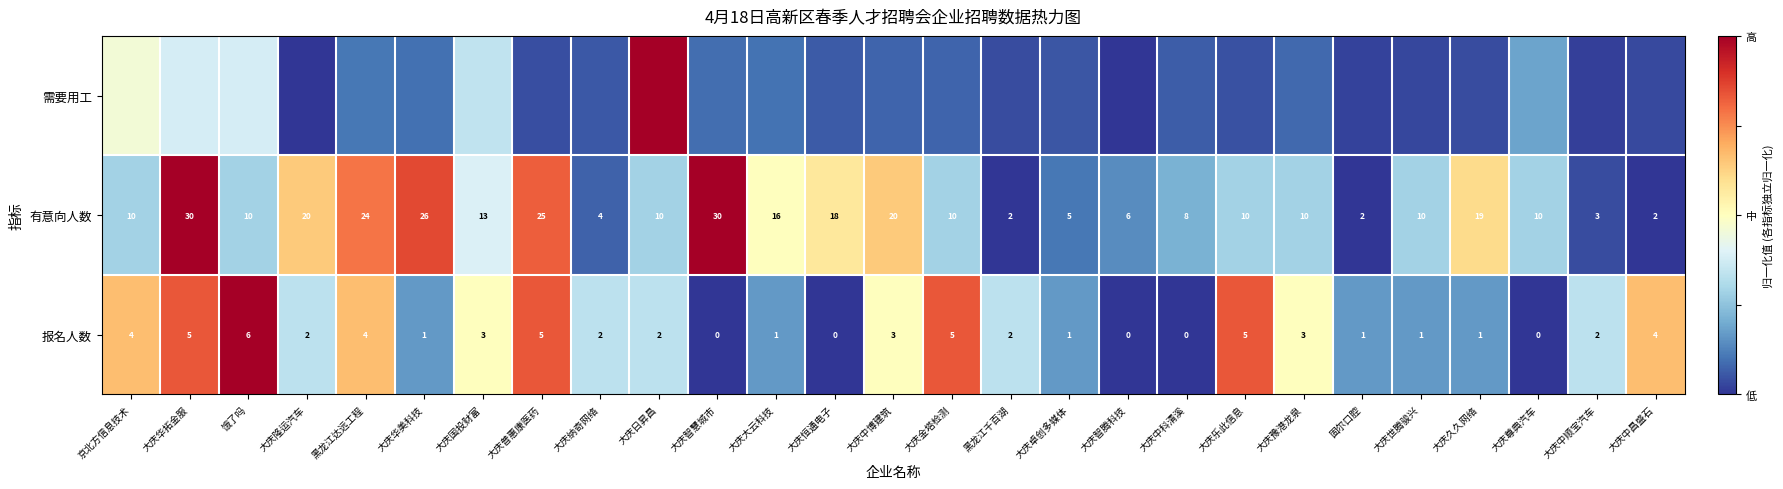

Is the value of 报名人数 at 大庆尊典汽车 greater than the value of 有意向人数 at 大庆日昇昌?

No